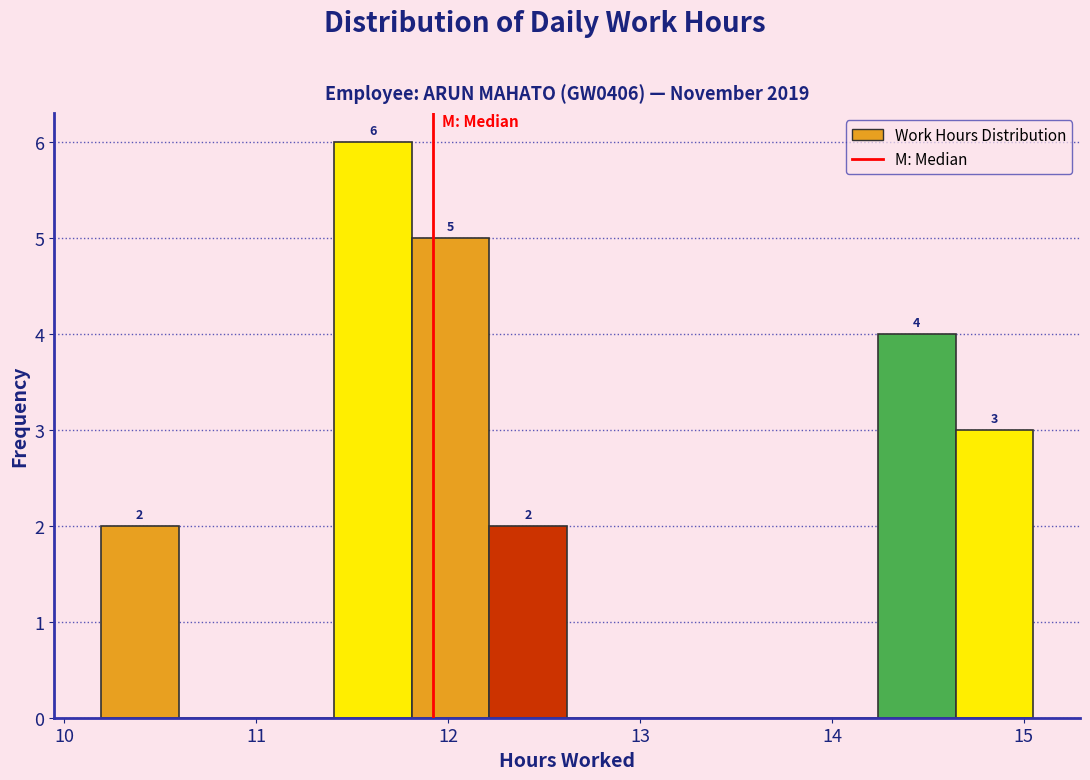

Which range on the x-axis has the tallest bar?

11.4 to 11.8